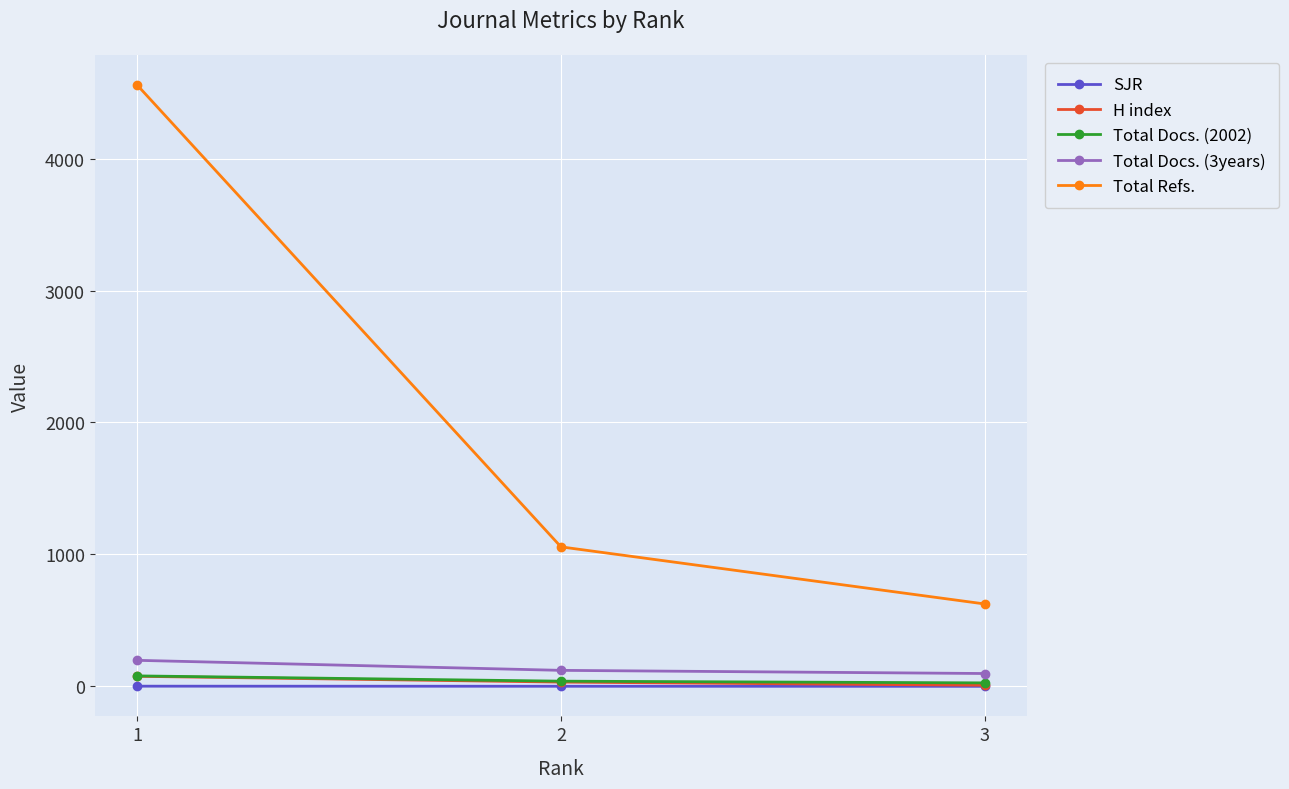

Between 1 and 2, which series saw the biggest shift?

Total Refs.